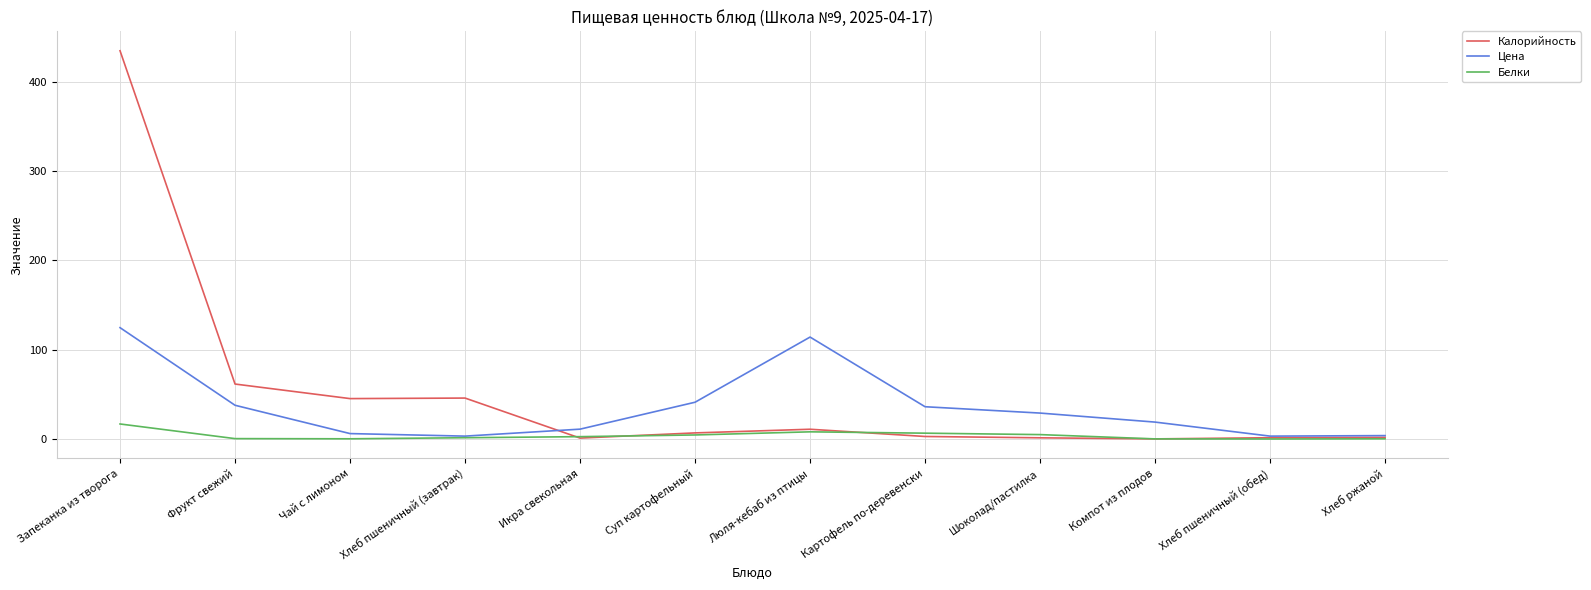

What position from the left is Фрукт свежий?

2